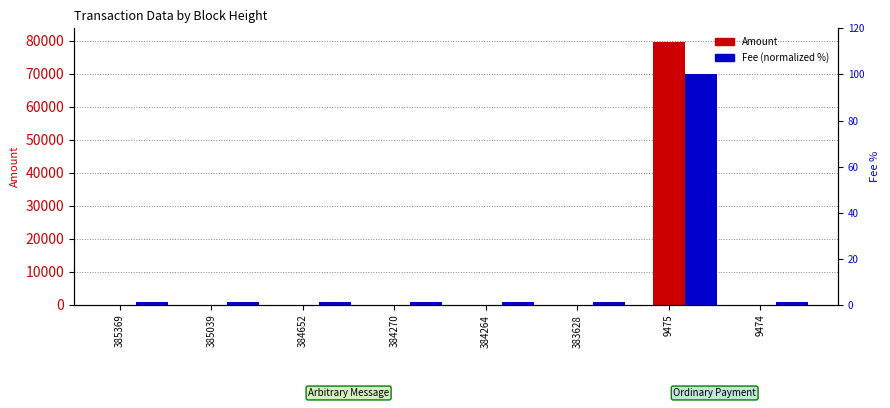

True or false: Amount has a value of 32057.9 at 384264.

False